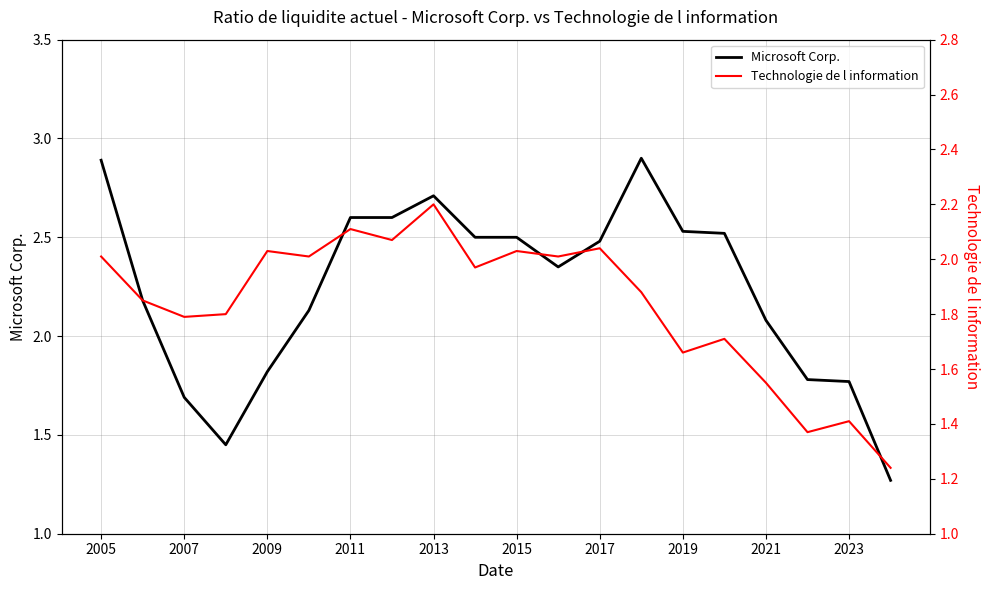

List the series in order of their overall mean, highest first.

Microsoft Corp., Technologie de l information